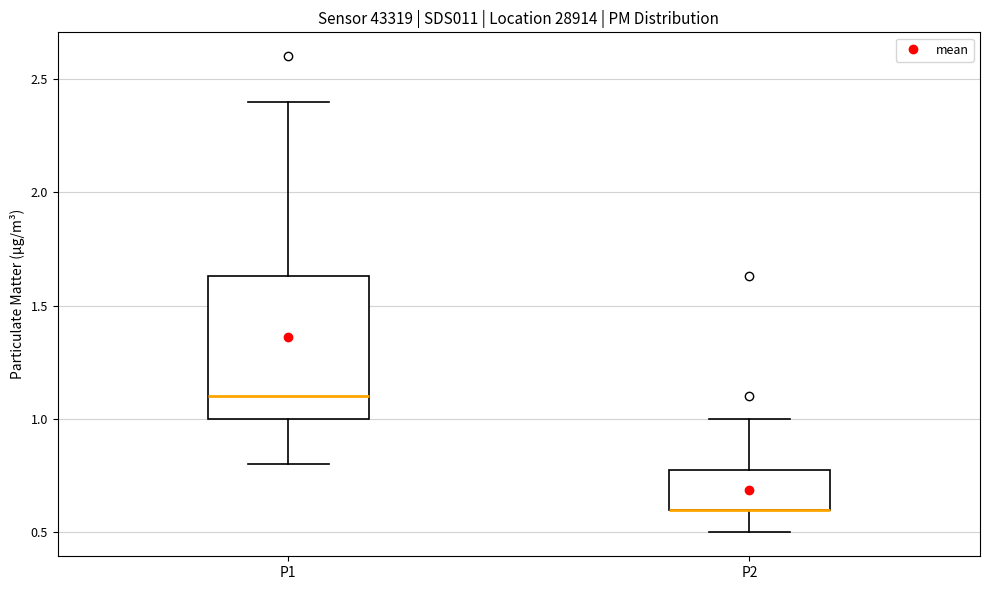

Where does the median line of the box for P1 sit on the y-axis? The values are not printed on the chart, so give them approximately, as read against the axis.

1.10